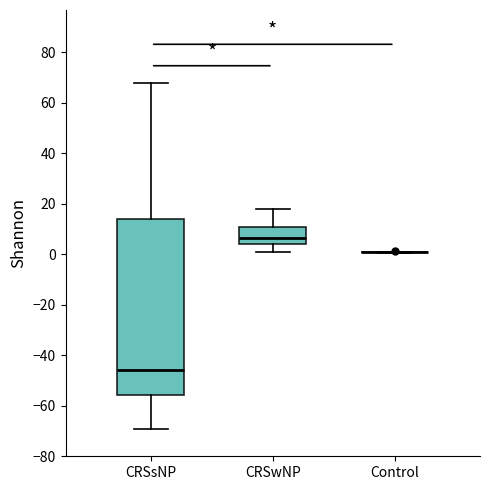

Reading left to right, transcribe this box plot: for each box, give where its median line is, the range the box spans, and where its two whiskers end, as read against the y-axis. The values are not printed on the chart, so give them approximately, as read against the axis.

CRSsNP: median -46, box -56 to 14, whiskers -70 to 68
CRSwNP: median 6, box 4 to 12, whiskers 2 to 18
Control: box collapsed to a line at 0, whiskers 0 to 2